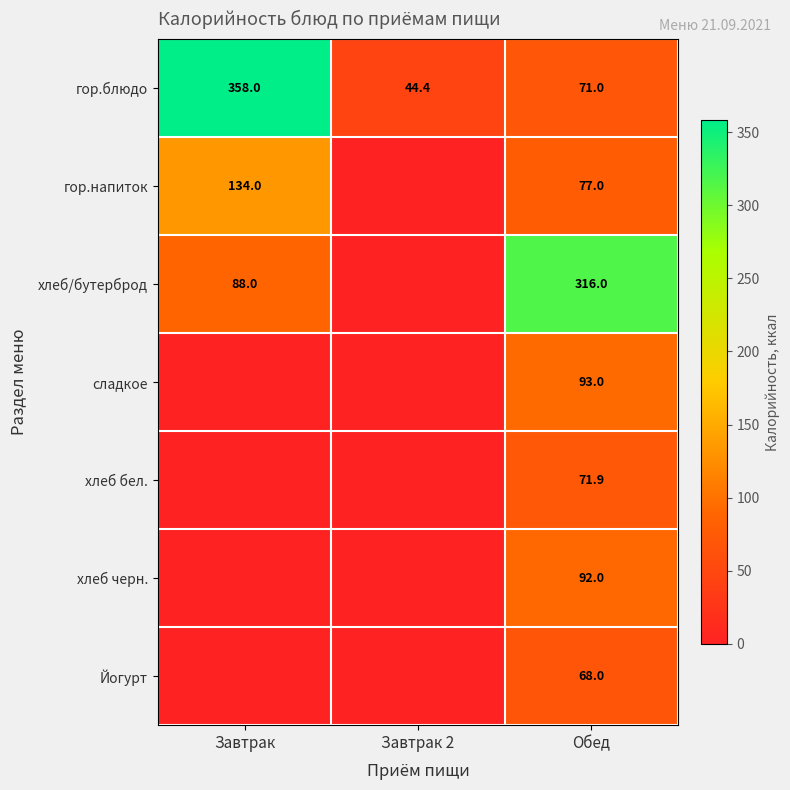

Is it true that хлеб/бутерброд equals 90.5 at Обед?

False